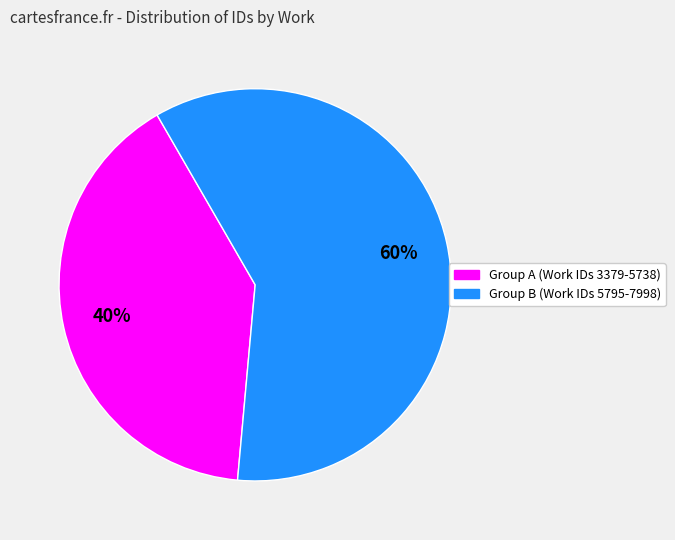

To the nearest percent, what is the difference between the largest and smallest slice percentages?

20%